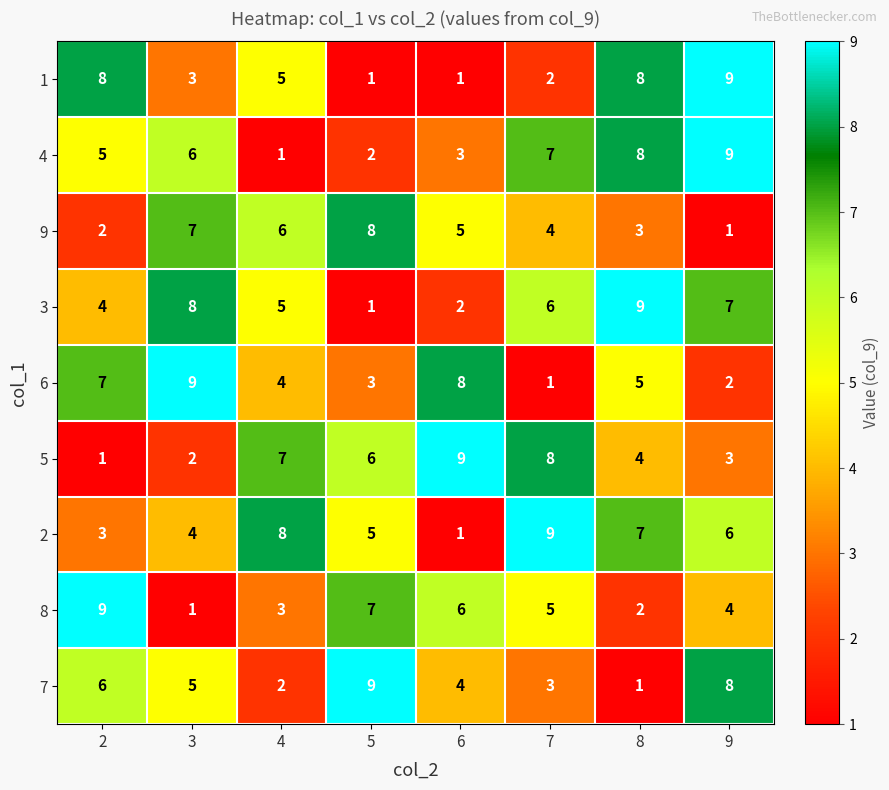

How many categories are shown in the chart?

8